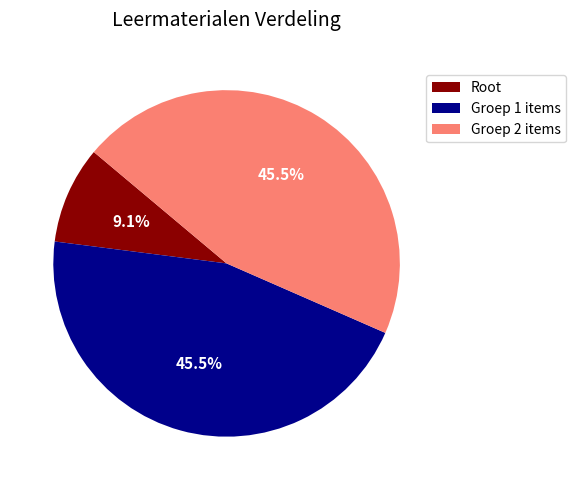

Which category has the smallest portion of the pie?

Root